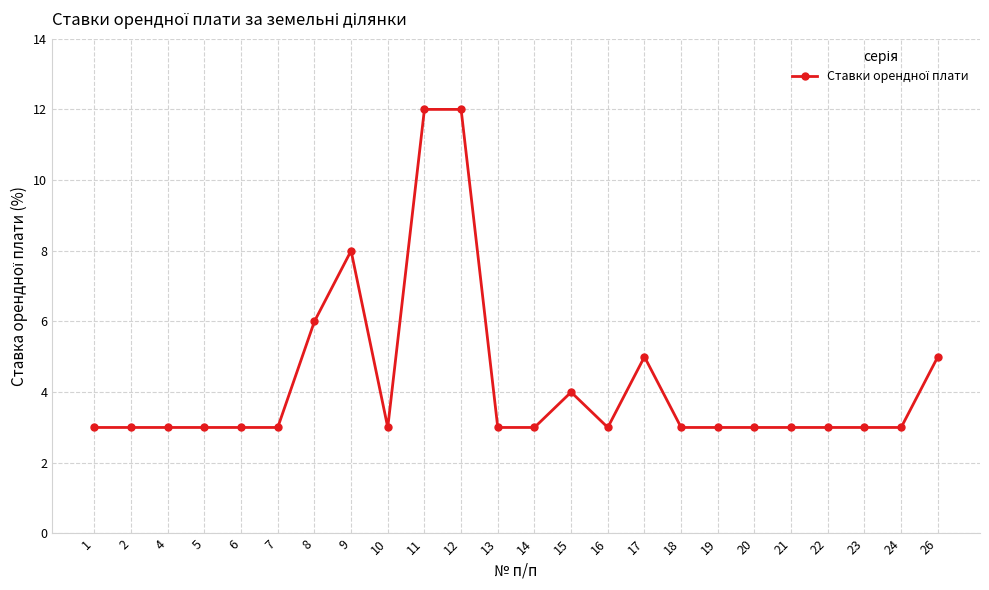

What is the ratio of the value at 22 to the value at 4?

1.0